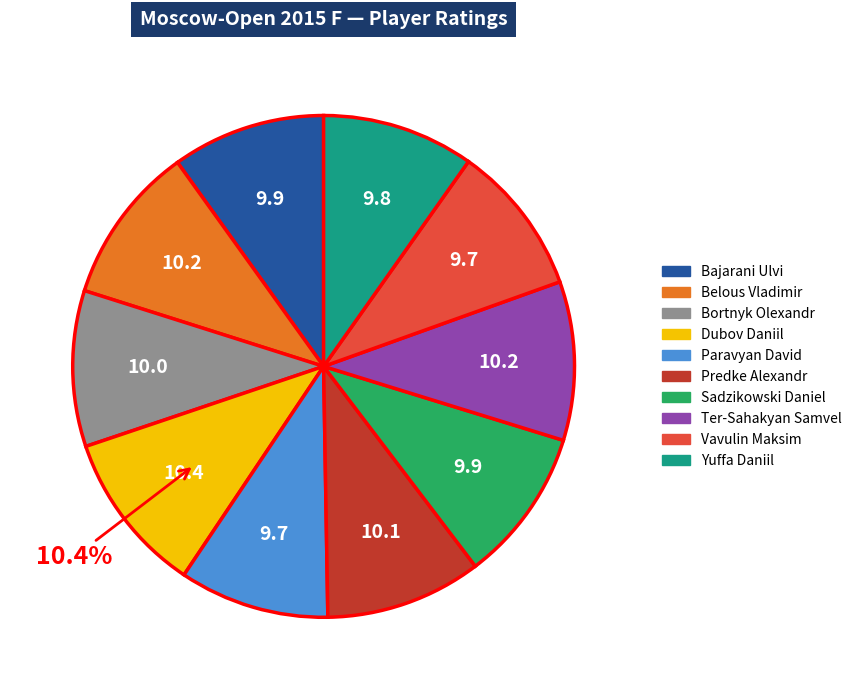

What is the ratio of the value at Ter-Sahakyan Samvel to the value at Paravyan David?

1.1